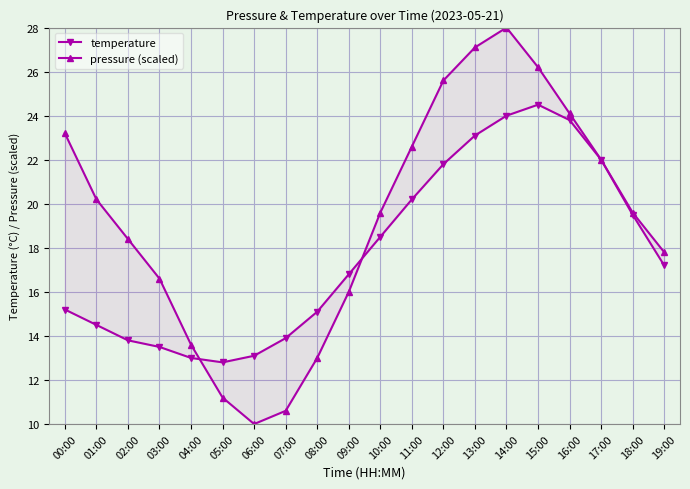

Where do pressure (scaled) and temperature first cross each other?

04:00 and 05:00